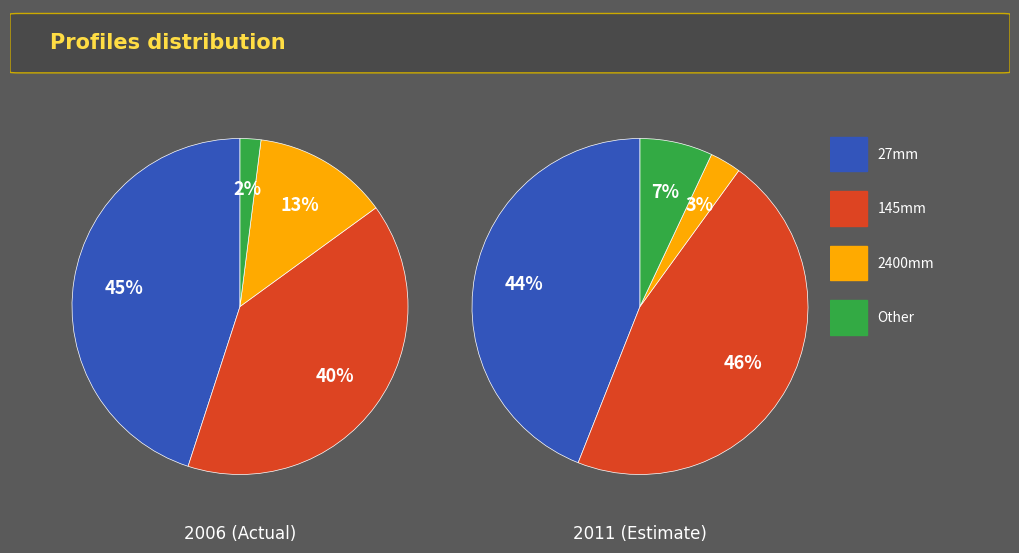

Is there a majority slice in this chart?

No